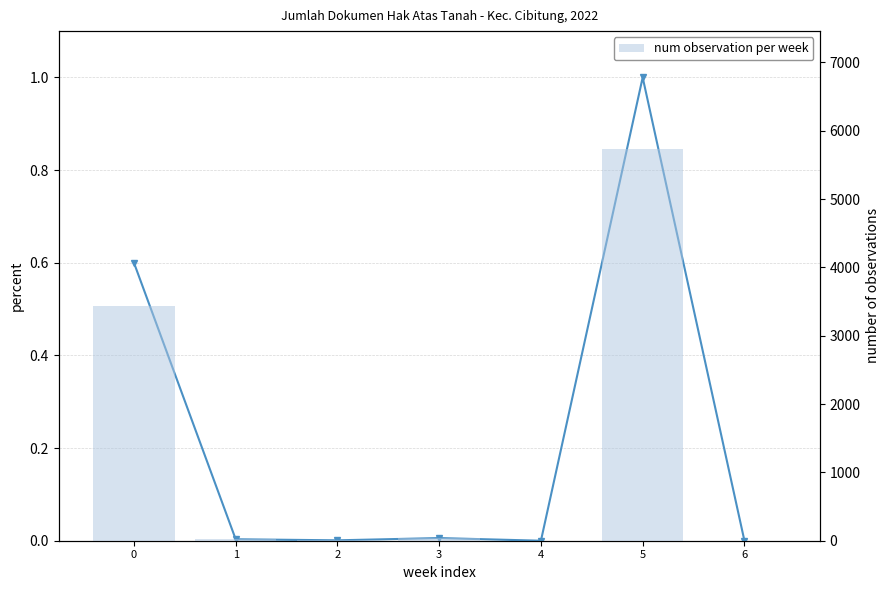

What is the maximum value shown in the chart?

5737.0